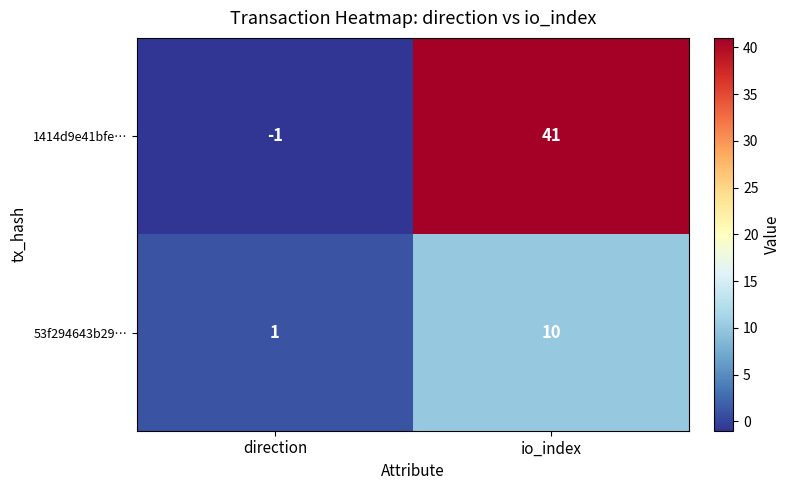

Which series has the largest total across all categories?

1414d9e41bfe…